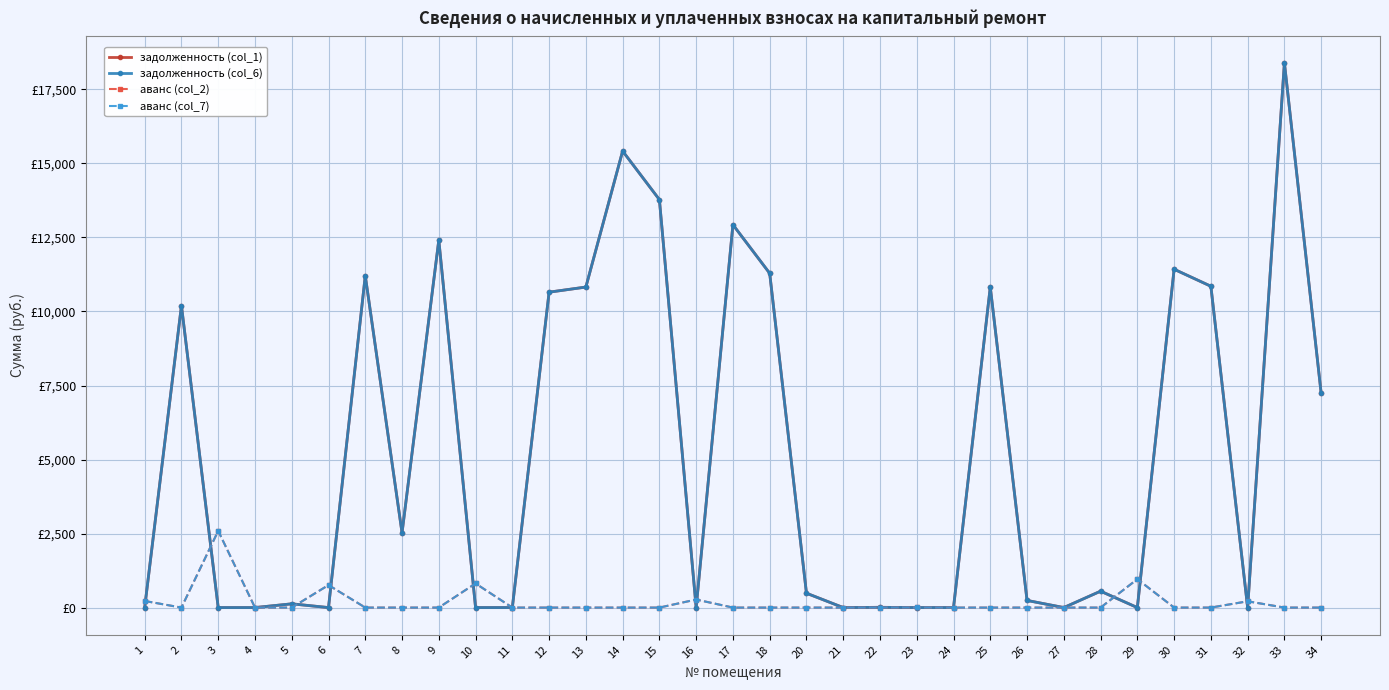

Does the chart display data point markers on the line(s)?

Yes